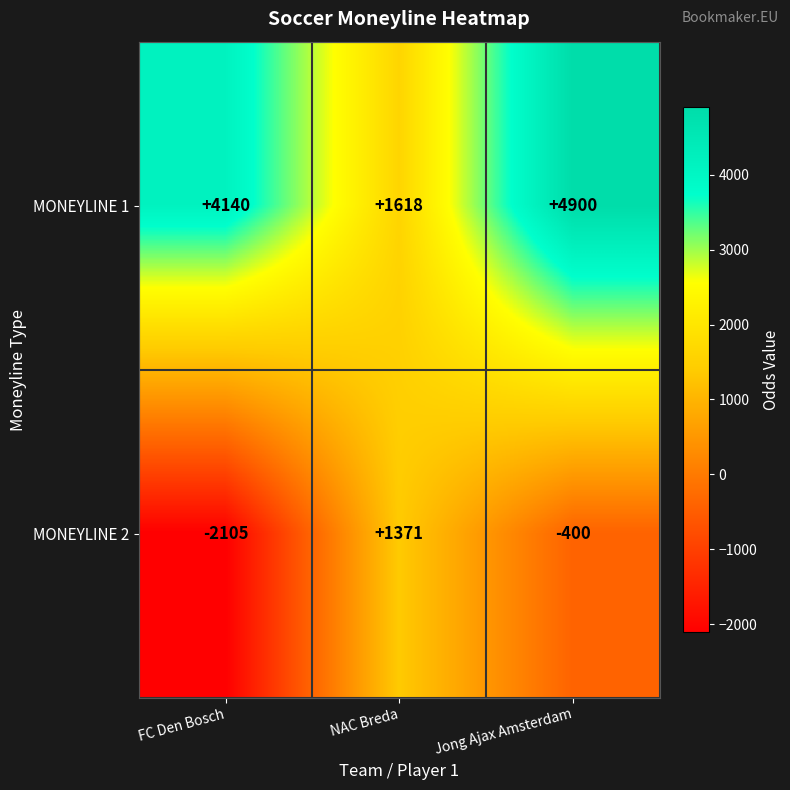

What is the difference between the maximum and second lowest values in the MONEYLINE 1 series?

760